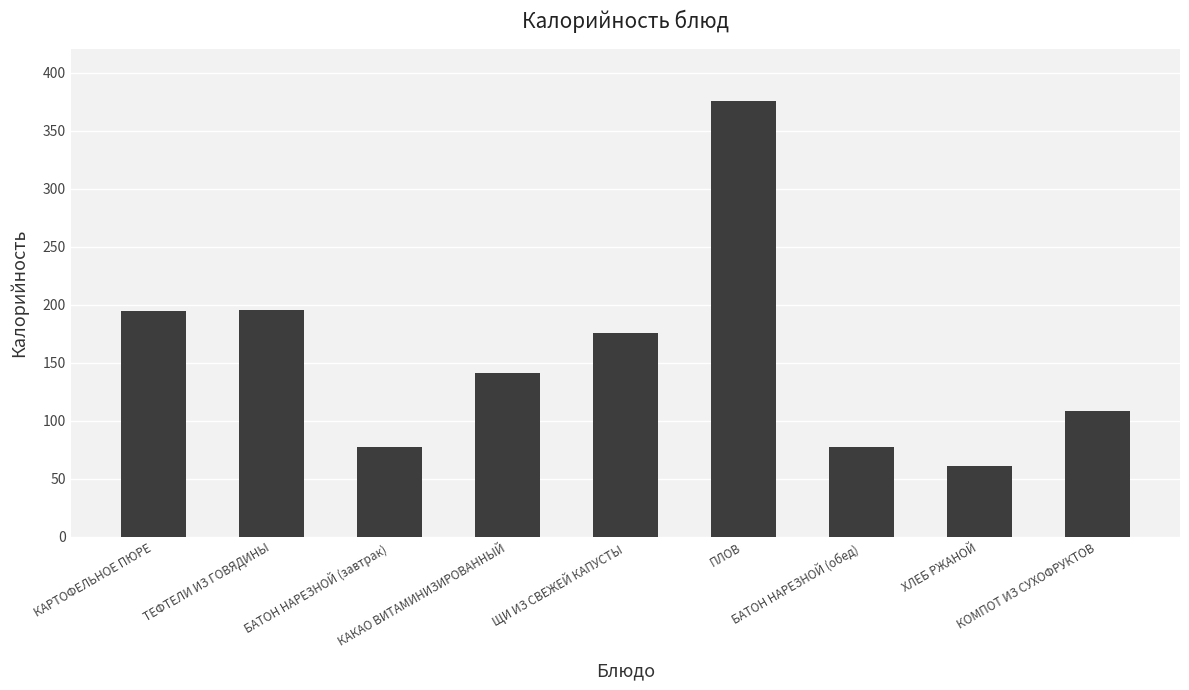

At which label is the value closest to 218?

ТЕФТЕЛИ ИЗ ГОВЯДИНЫ